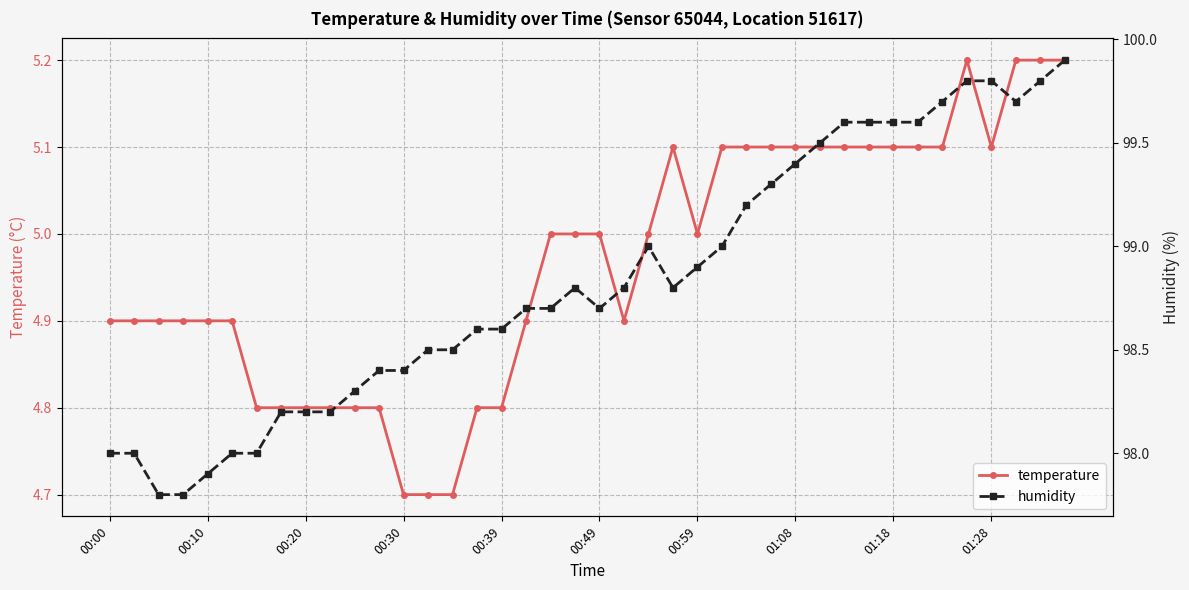

Reading right to left, transcribe all the data shown in this chart.

temperature: 5.2	5.2	5.2	5.1	5.2	5.1	5.1	5.1	5.1	5.1	5.1	5.1	5.1	5.1	5.1	5.0	5.1	5.0	4.9	5.0	5.0	5.0	4.9	4.8	4.8	4.7	4.7	4.7	4.8	4.8	4.8	4.8	4.8	4.8	4.9	4.9	4.9	4.9	4.9	4.9
humidity: 99.9	99.8	99.7	99.8	99.8	99.7	99.6	99.6	99.6	99.6	99.5	99.4	99.3	99.2	99.0	98.9	98.8	99.0	98.8	98.7	98.8	98.7	98.7	98.6	98.6	98.5	98.5	98.4	98.4	98.3	98.2	98.2	98.2	98.0	98.0	97.9	97.8	97.8	98.0	98.0